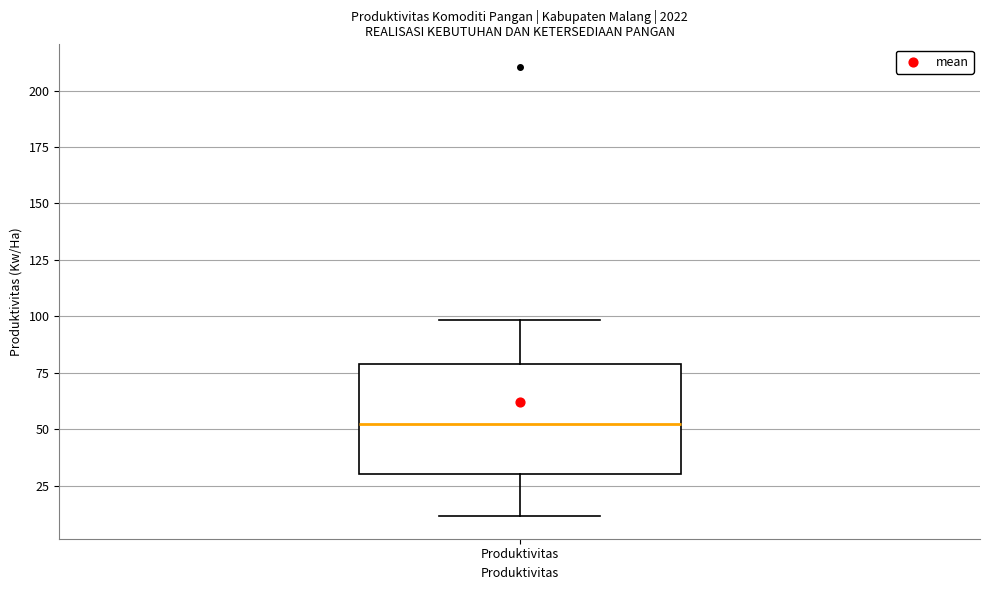

Read this box plot against the y-axis: the position of the median line, the range covered by the box, and the ends of both whiskers. The values are not printed on the chart, so give them approximately, as read against the axis.

median 50, box 30 to 80, whiskers 10 to 100